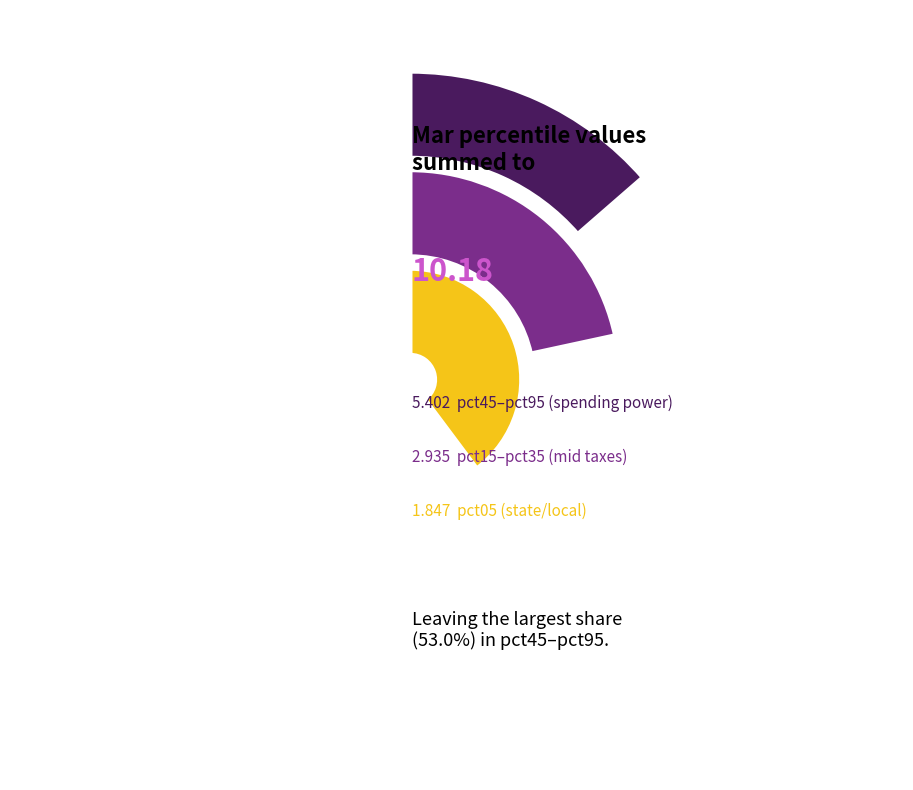

Does pct35 represent more than half of the total?

No